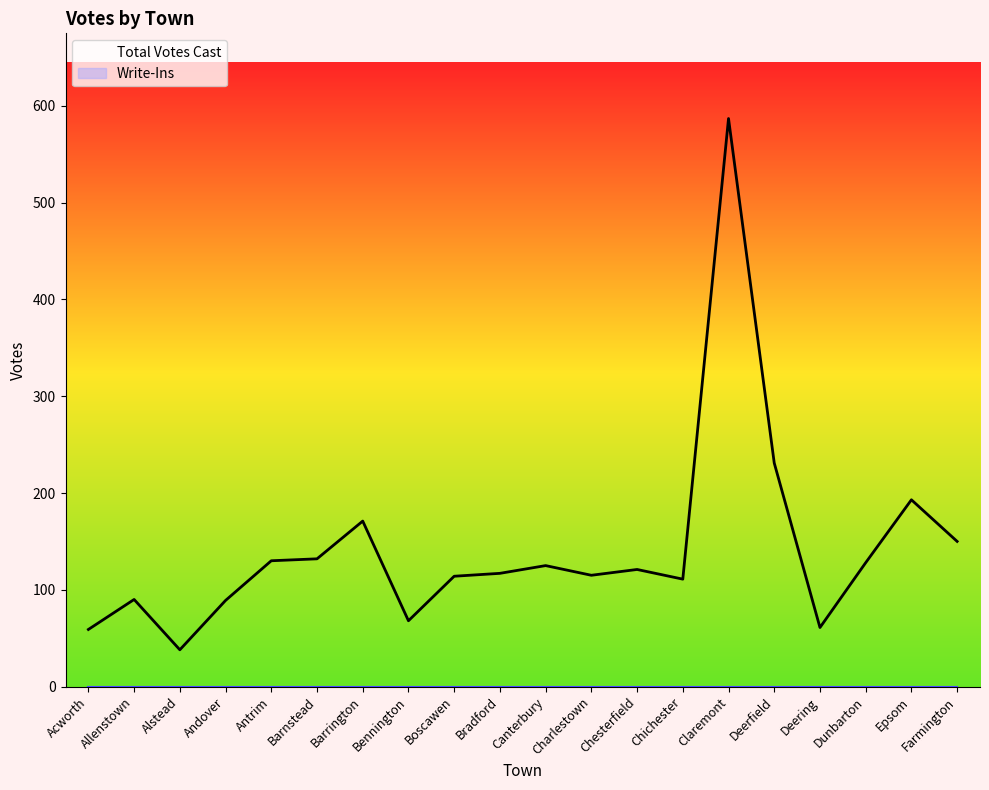

What is the difference between the Total Votes Cast values at Alstead and Chesterfield?

83